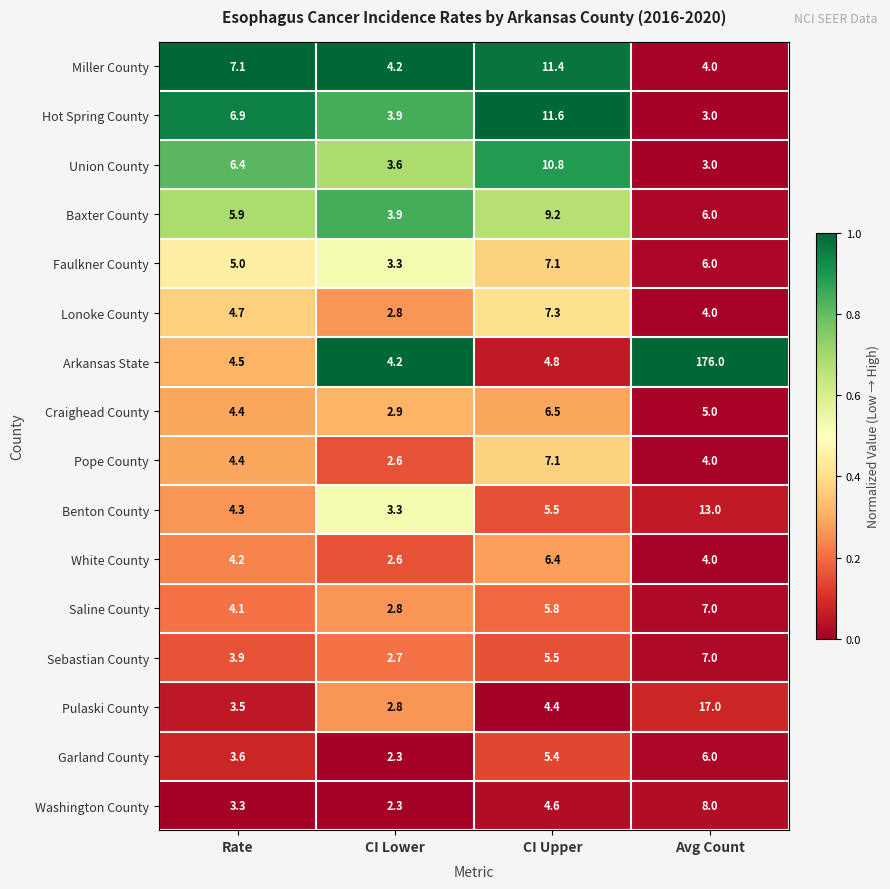

Which series has the largest range (max minus min)?

Arkansas State